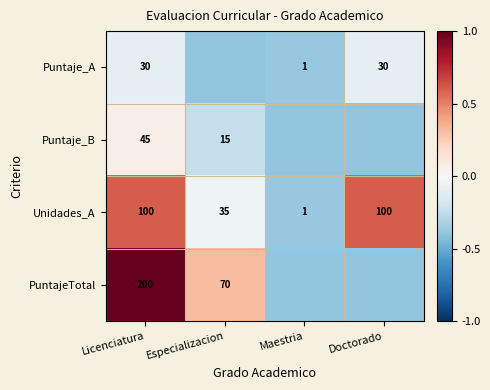

At which label is Unidades_A closest to 50?

Especializacion